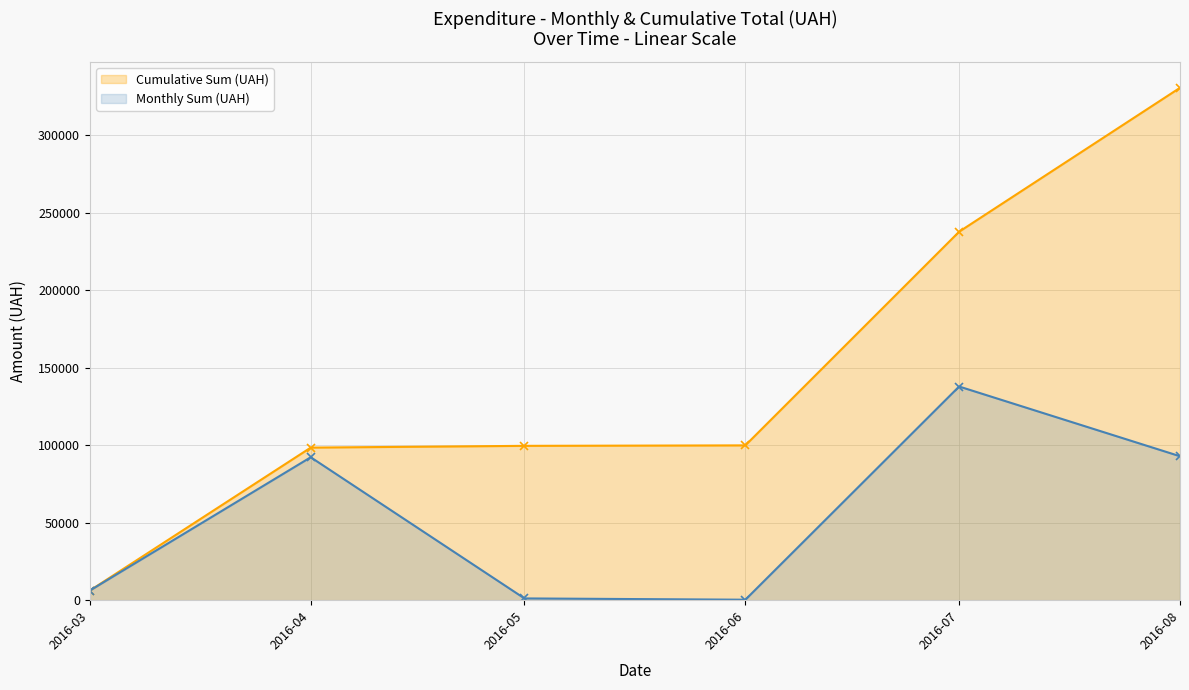

What is the sum of all Cumulative Sum (UAH) values?

872350.7